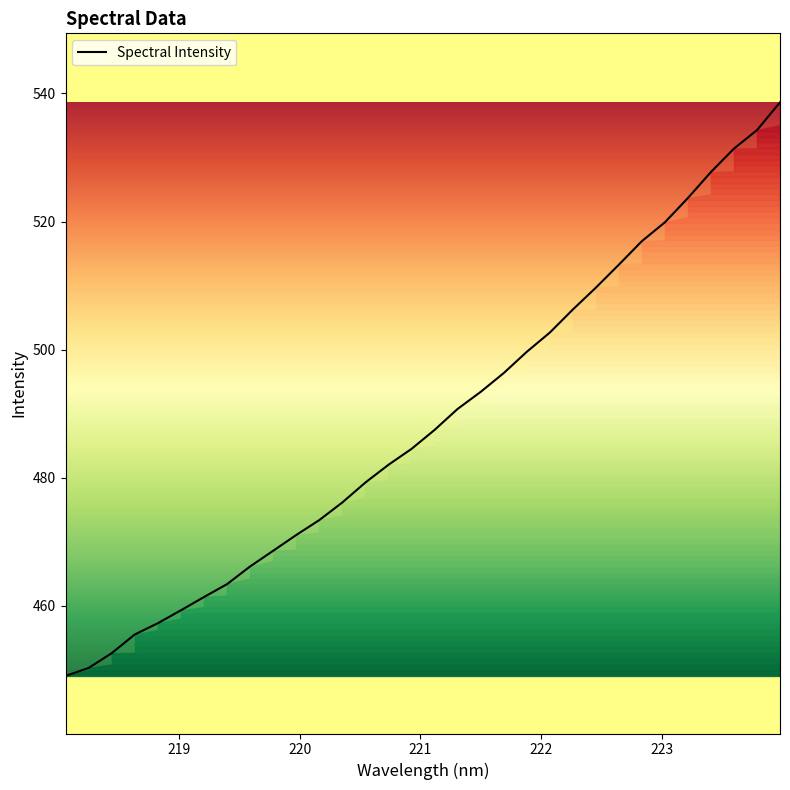

What is the difference between the maximum and minimum values?

89.5